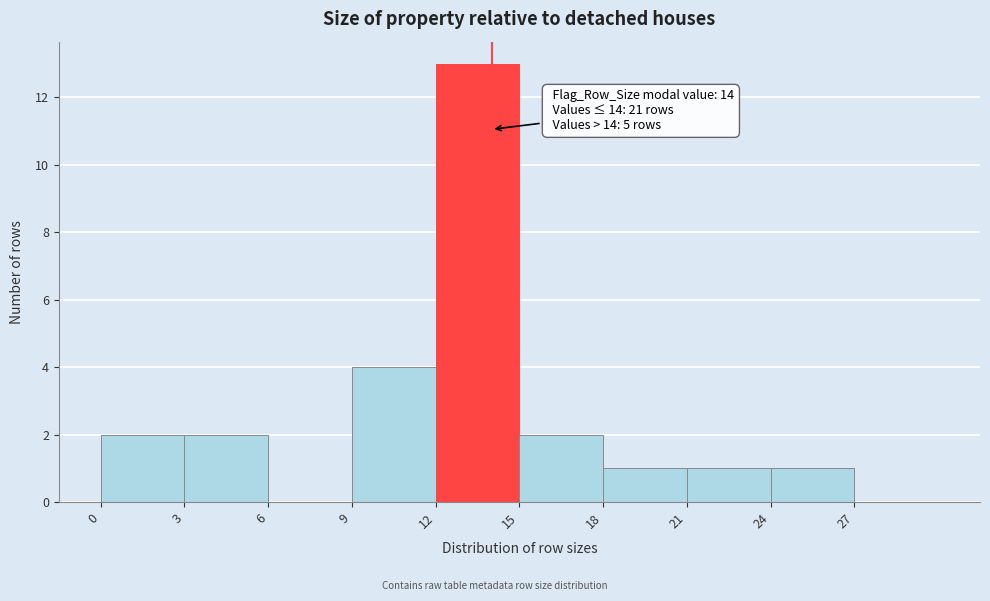

Which range on the x-axis has the tallest bar?

12 to 15